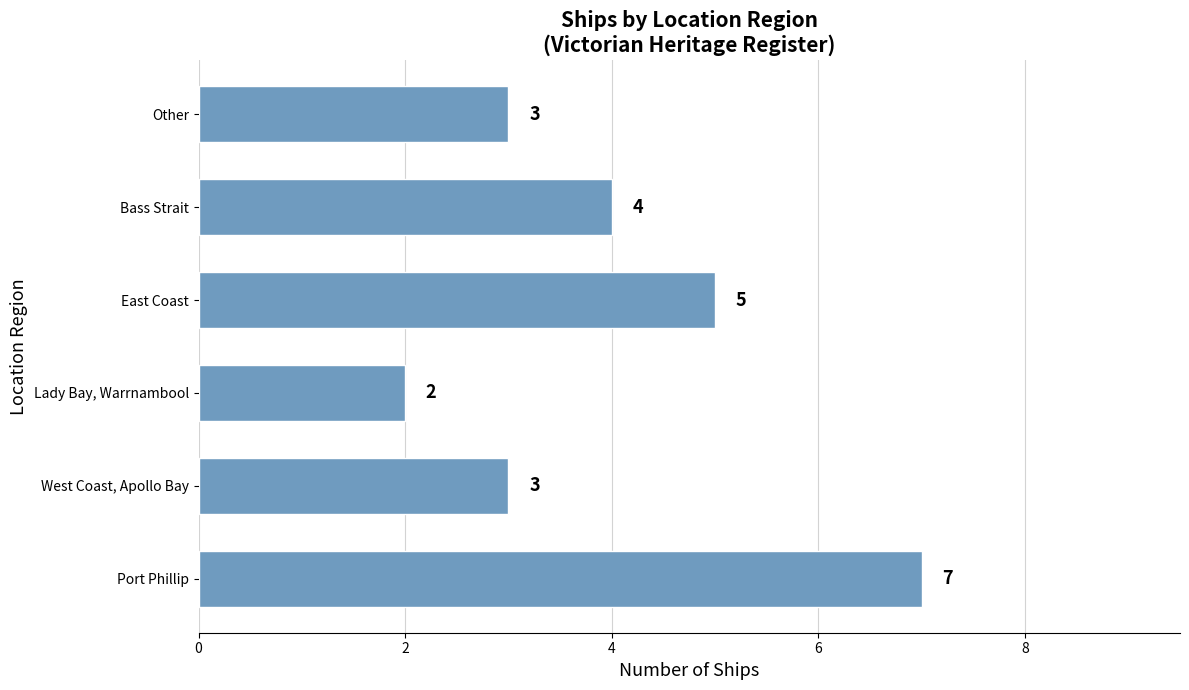

The chart shows a value of 1 at East Coast. True or false?

False